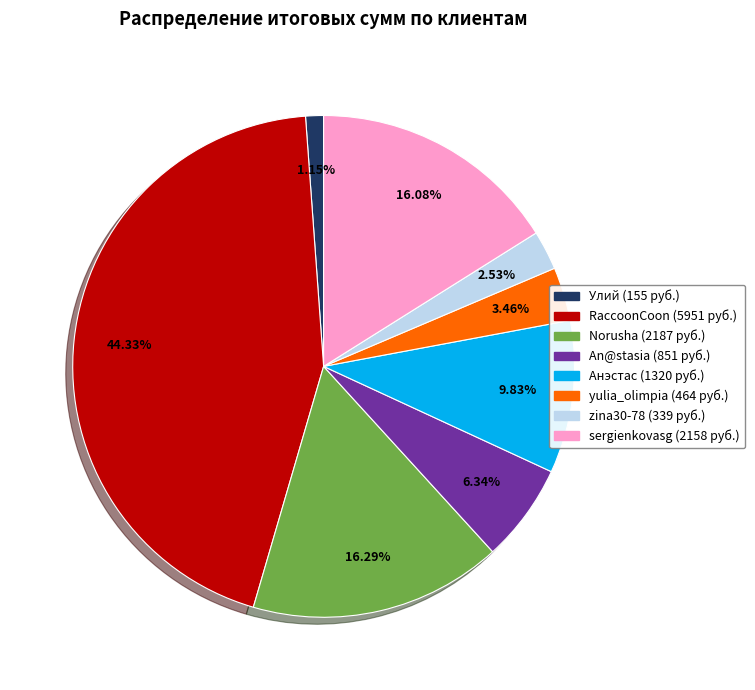

Does sergienkovasg represent more than half of the total?

No